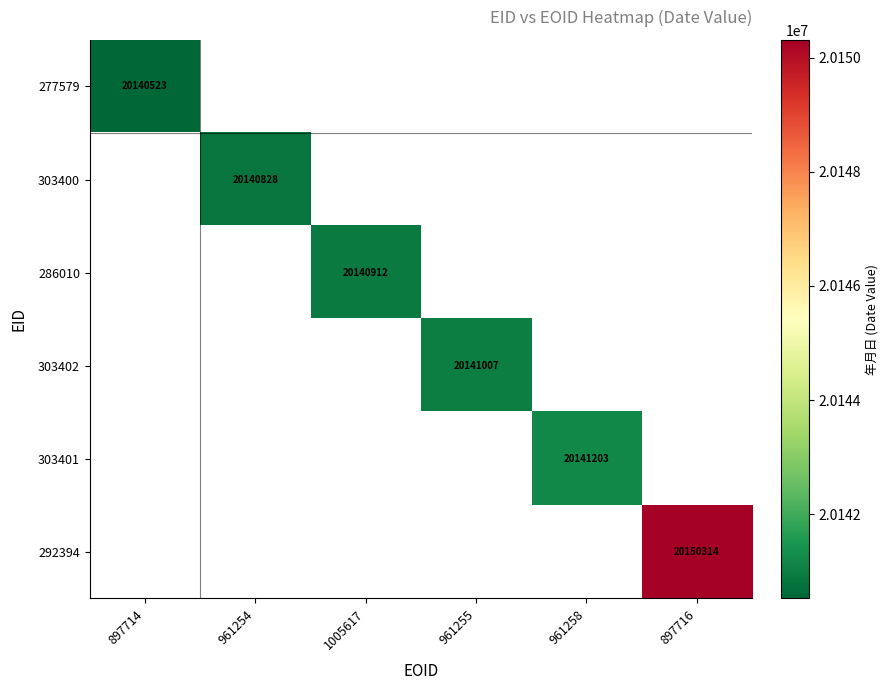

How many values in 303401 are above zero?

1